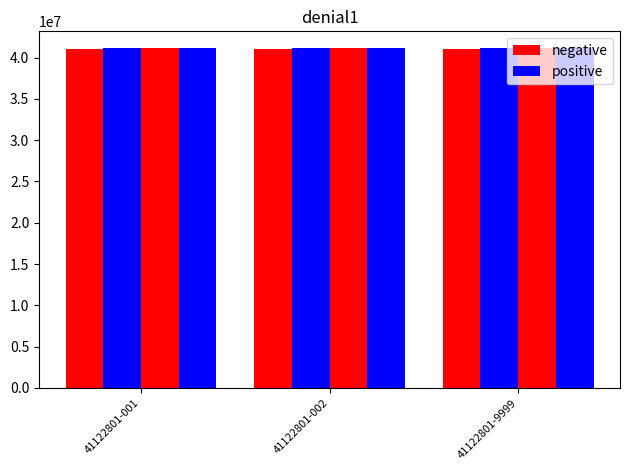

What is the approximate value of n2_codigo at 41122801-001?

41120000